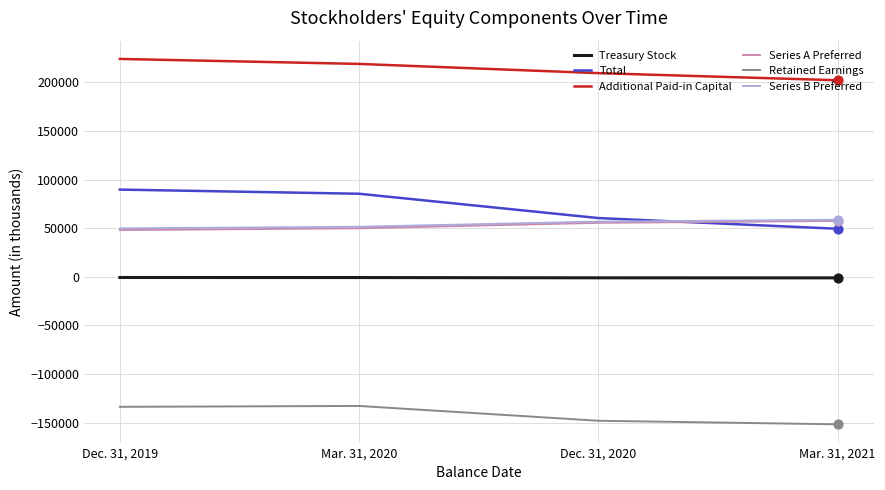

At which label does Total reach its minimum?

Mar. 31, 2021